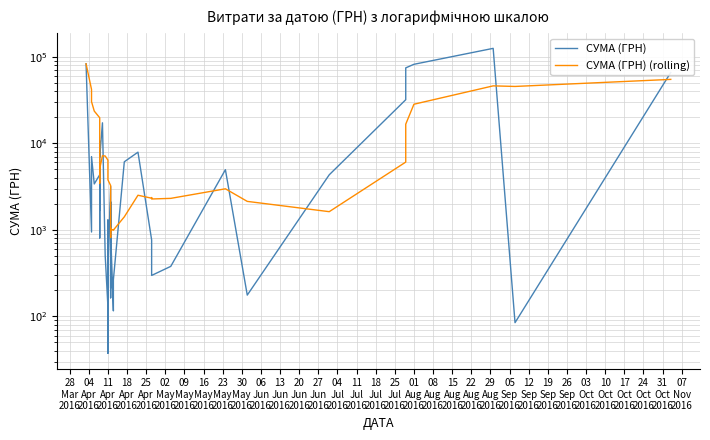

What is the label of the 38th point from the right?

11
Apr
2016